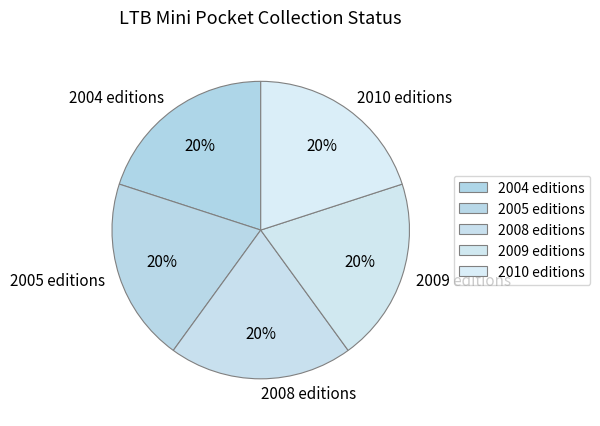

Approximately how many times larger is the value at 2005 editions compared to 2004 editions?

1.0